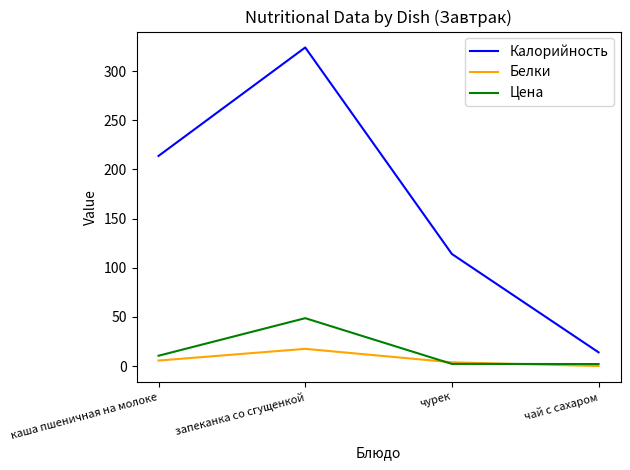

How many lines are shown in the chart?

3